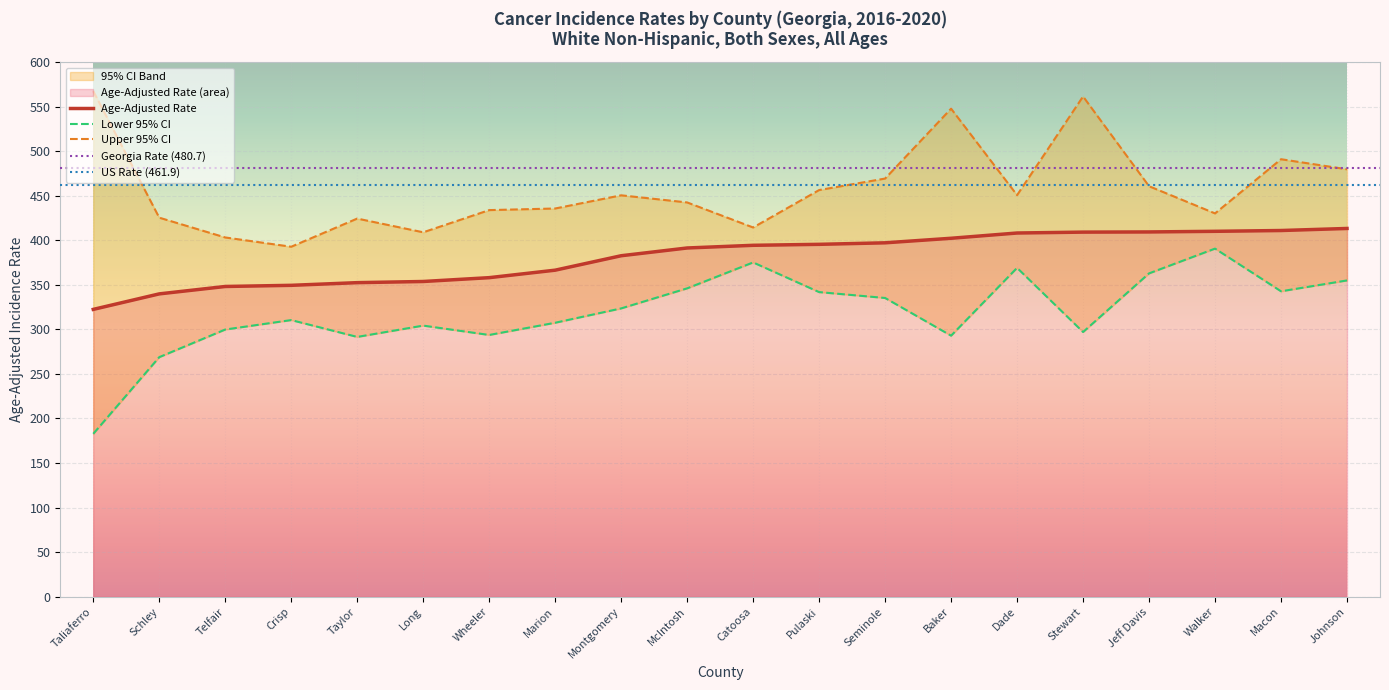

What is the spread (max minus min) of values at Crisp?

82.3